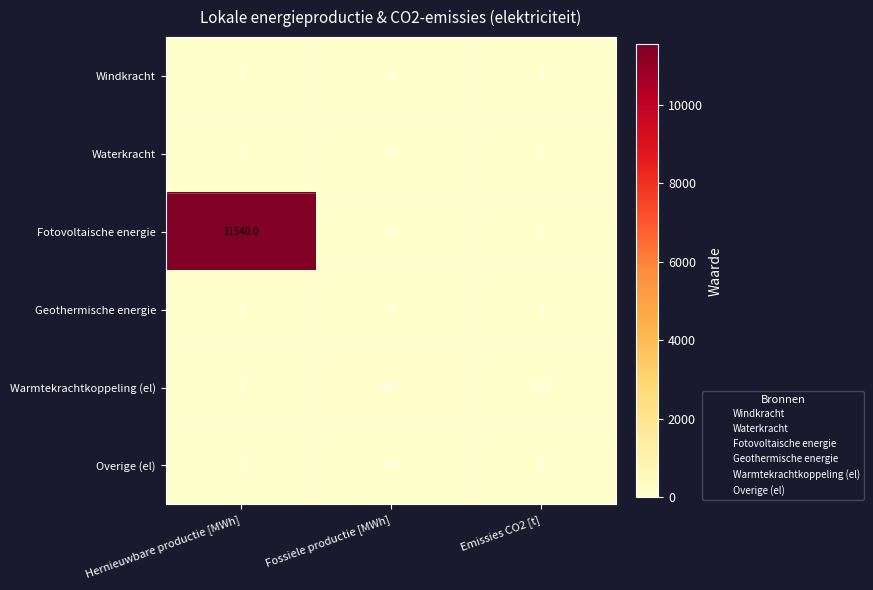

Reading left to right, transcribe all the data shown in this chart.

Windkracht: 0.0	0.0	0.0
Waterkracht: 0.0	0.0	0.0
Fotovoltaische energie: 11540.0	0.0	0.0
Geothermische energie: 0.0	0.0	0.0
Warmtekrachtkoppeling (el): 0.0	98.5	23.3
Overige (el): 0.0	0.0	0.0